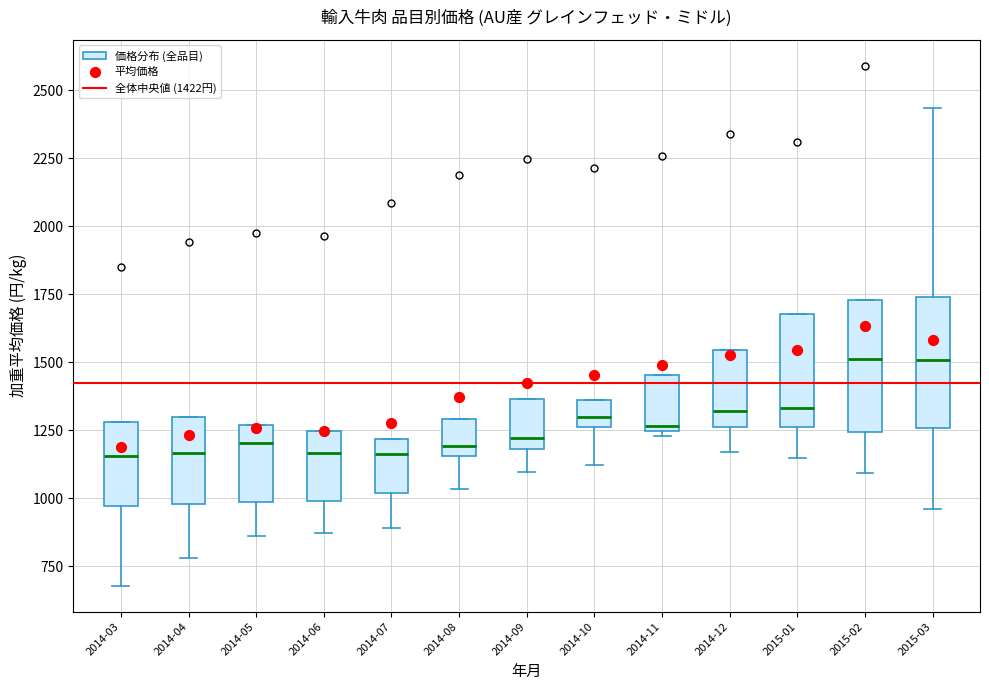

Reading left to right, transcribe this box plot: for each box, give where its median line is, the range the box spans, and where its two whiskers end, as read against the y-axis. The values are not printed on the chart, so give them approximately, as read against the axis.

2014-03: median 1150, box 950 to 1300, whiskers 700 to 1300
2014-04: median 1150, box 1000 to 1300, whiskers 800 to 1300
2014-05: median 1200, box 1000 to 1250, whiskers 850 to 1250
2014-06: median 1150, box 1000 to 1250, whiskers 850 to 1250
2014-07: median 1150, box 1000 to 1200, whiskers 900 to 1200
2014-08: median 1200, box 1150 to 1300, whiskers 1050 to 1300
2014-09: median 1200 (just above the box's lower edge), box 1200 to 1350, whiskers 1100 to 1350
2014-10: median 1300, box 1250 to 1350, whiskers 1100 to 1350
2014-11: median 1250 (just above the box's lower edge), box 1250 to 1450, whiskers 1250 (just below the box's lower edge) to 1450
2014-12: median 1300, box 1250 to 1550, whiskers 1150 to 1550
2015-01: median 1350, box 1250 to 1700, whiskers 1150 to 1700
2015-02: median 1500, box 1250 to 1750, whiskers 1100 to 1750
2015-03: median 1500, box 1250 to 1750, whiskers 950 to 2450